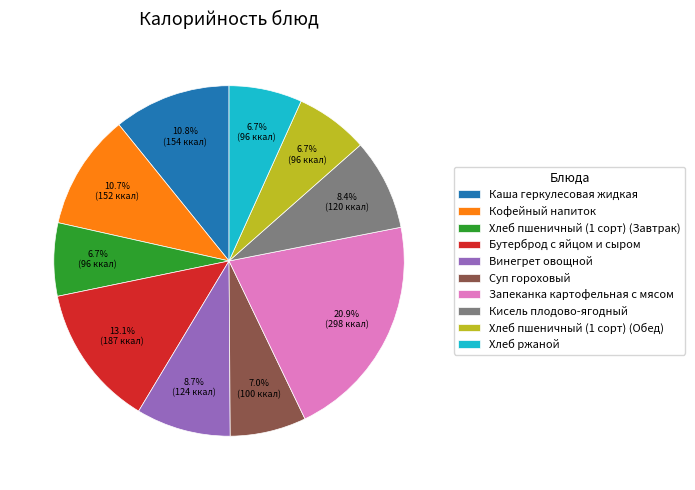

Combined, what portion of the pie is Запеканка картофельная с мясом and Бутерброд с яйцом и сыром?

34.1%